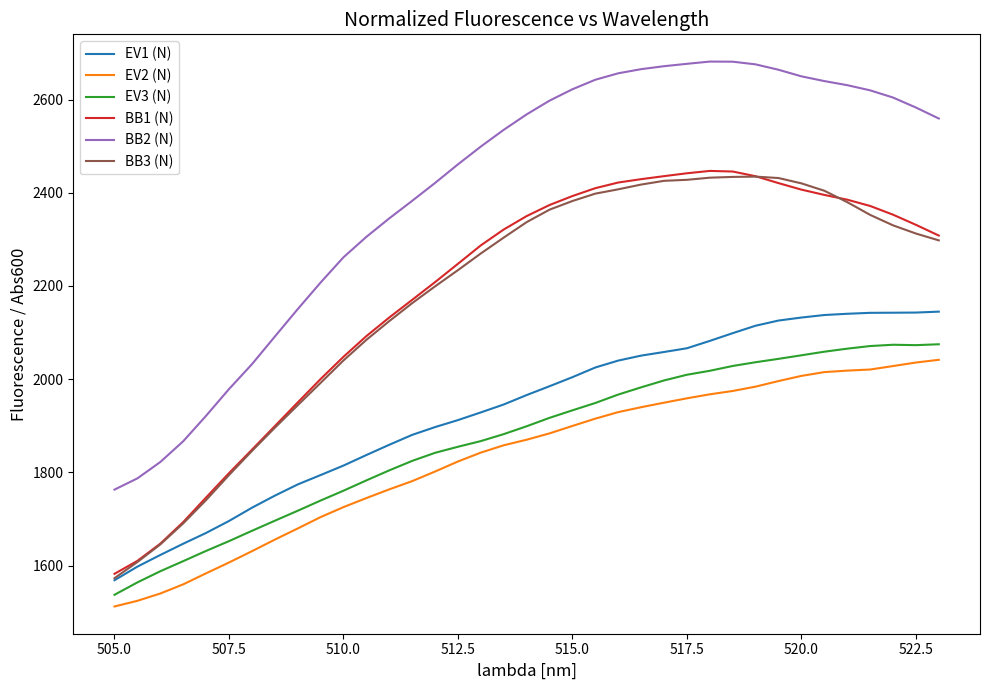

What is the difference between the maximum and minimum values in the BB1 (N) series?

864.7